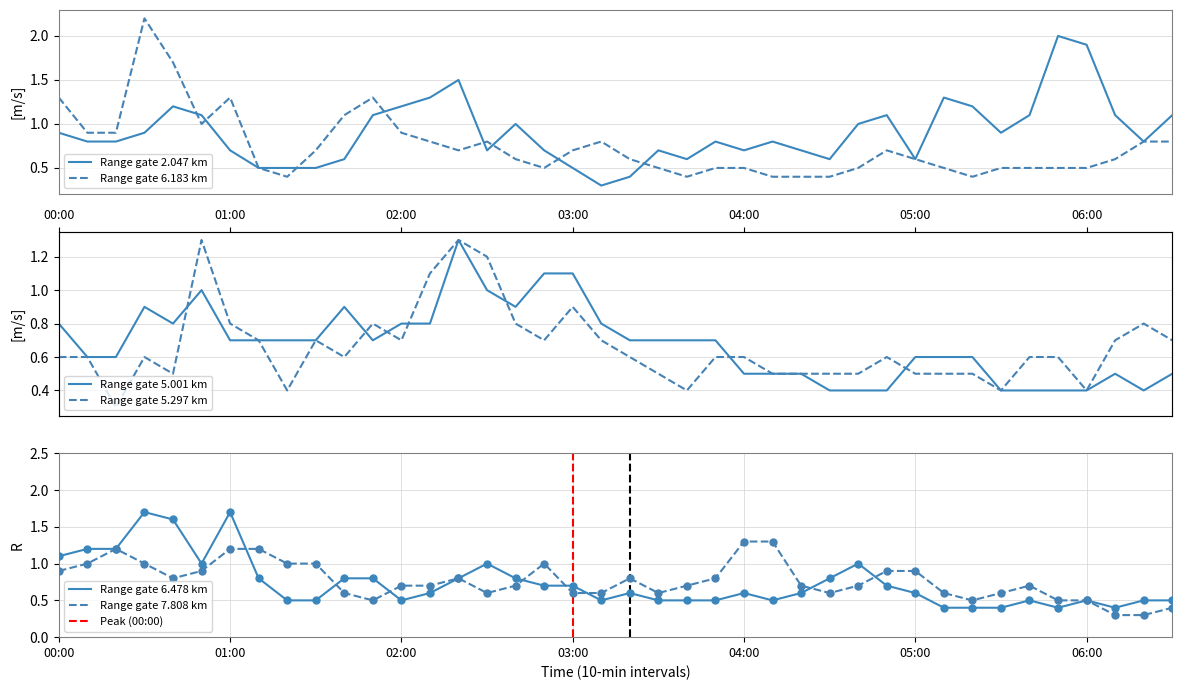

What are all the series names shown in the legend?

2.047, 6.183, 5.001, 5.297, 6.478, 7.808